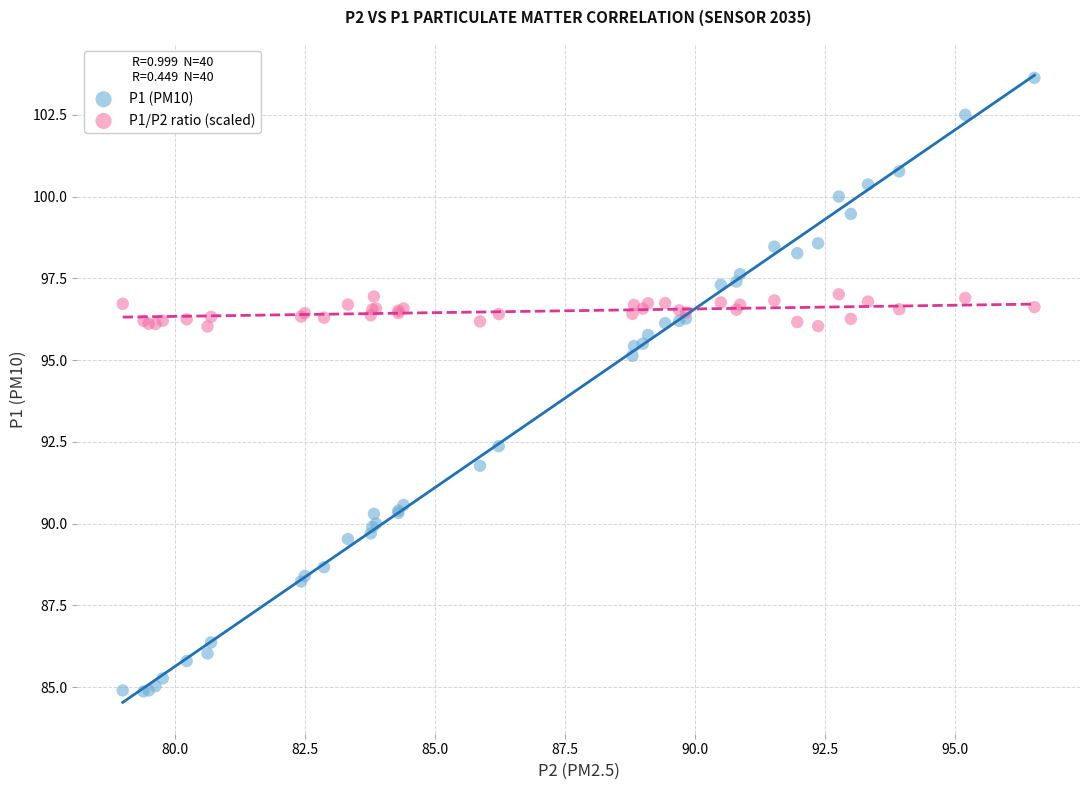

What are all the series names shown in the legend?

P1 (PM10), P1/P2 ratio (scaled)